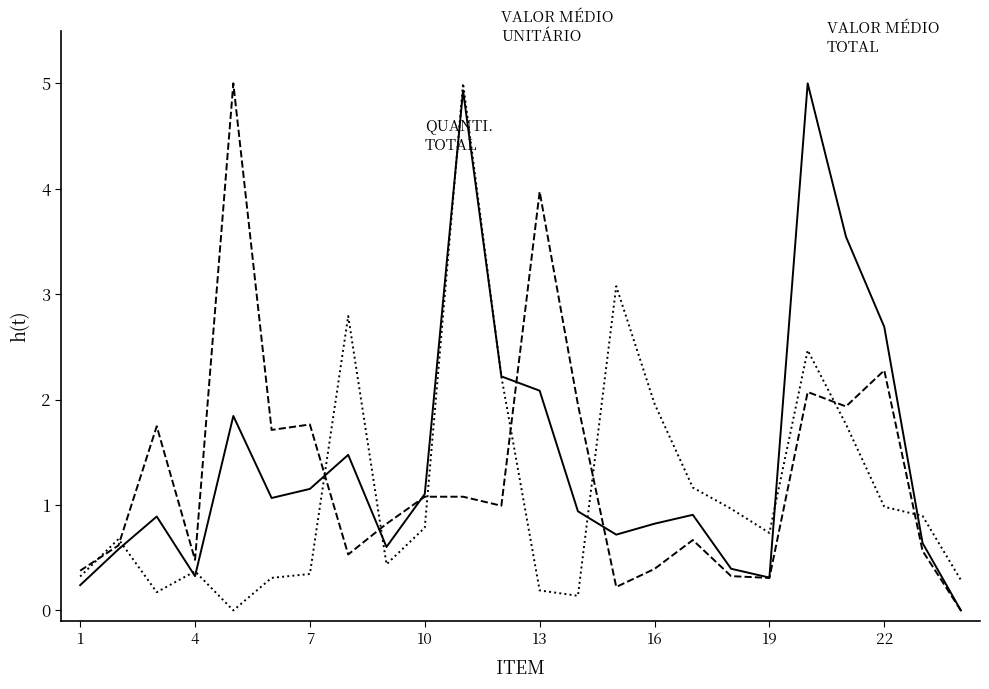

What is the greatest value displayed?

5.0